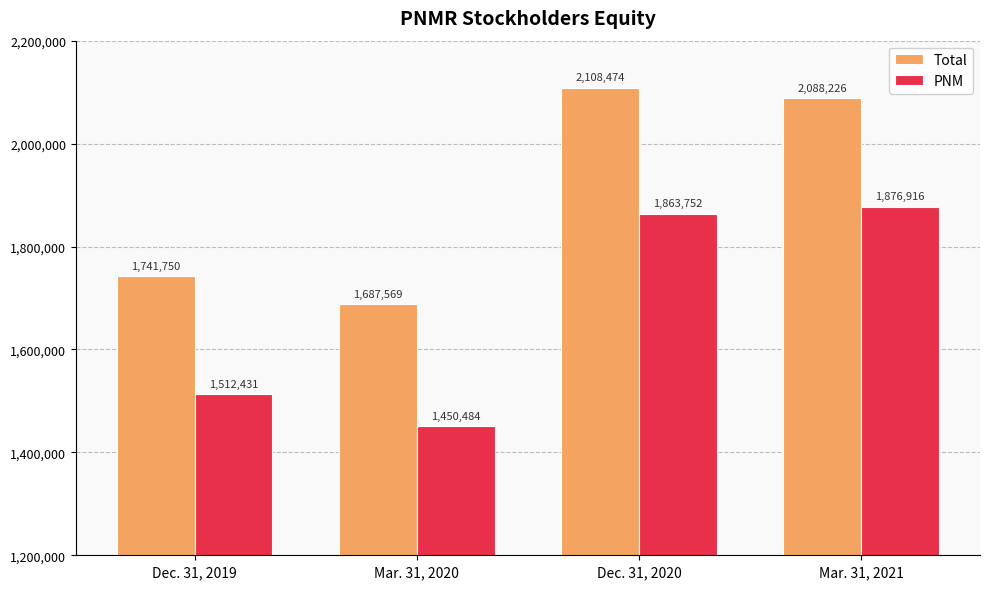

True or false: PNM has a value of 1512431 at Dec. 31, 2019.

True